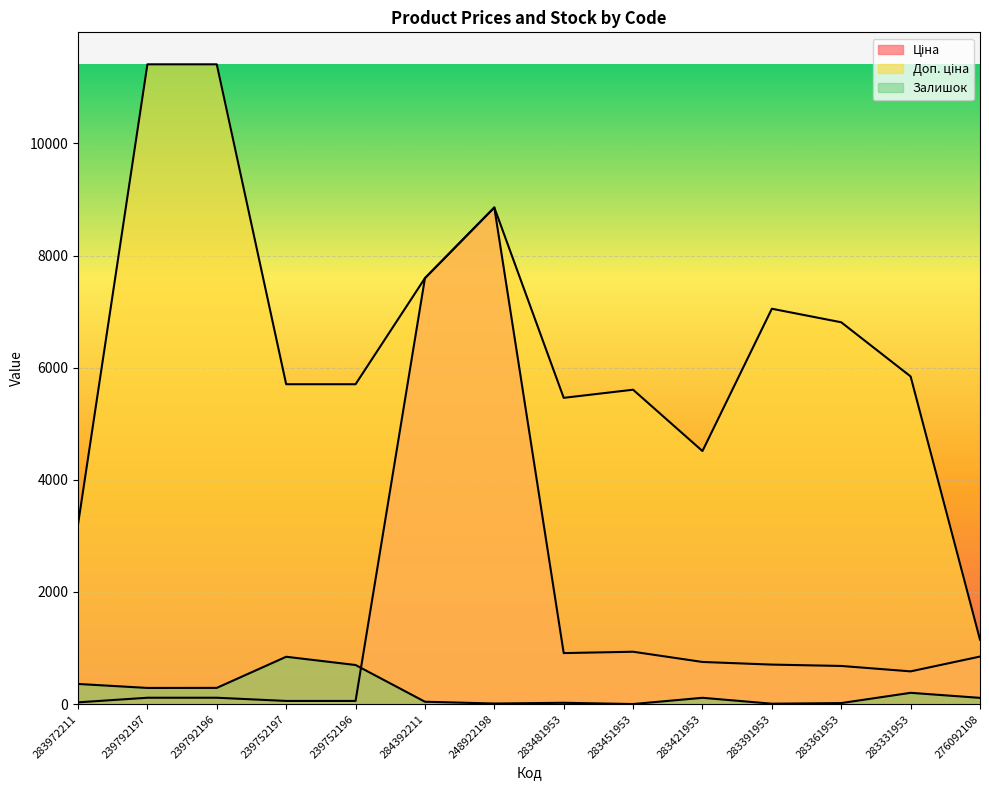

How many values in the Залишок series are below 113?

7